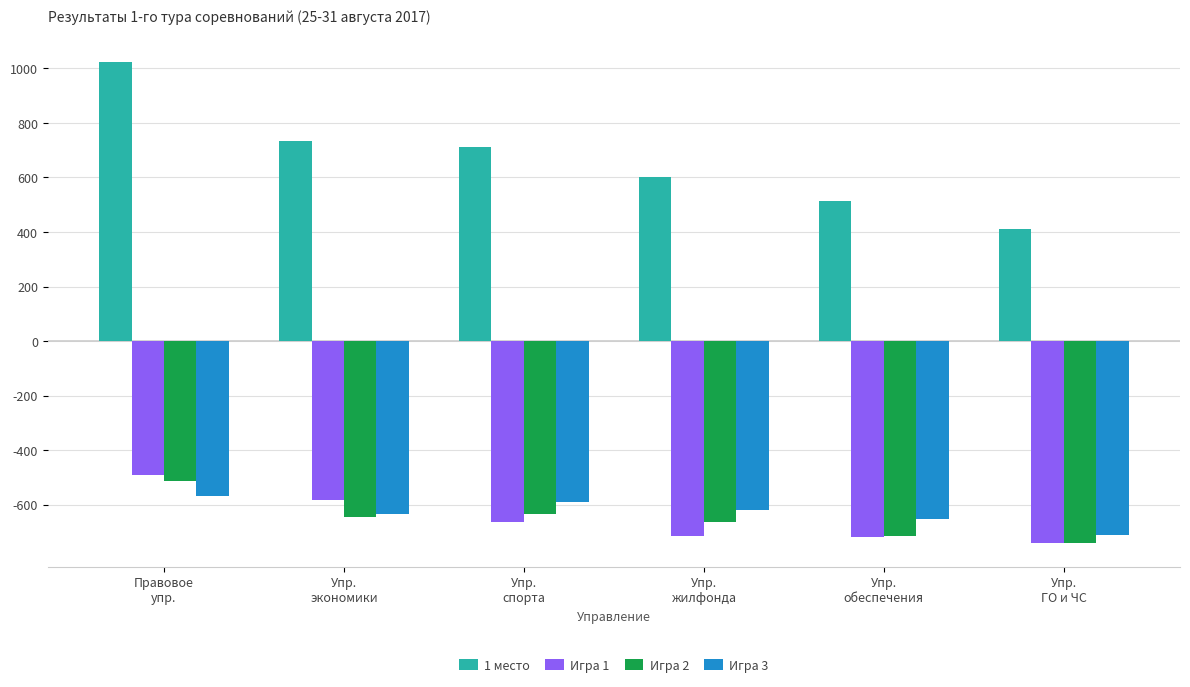

At Упр.
спорта, list the series in order from smallest to largest.

Игра 1, Игра 2, Игра 3, 1 место